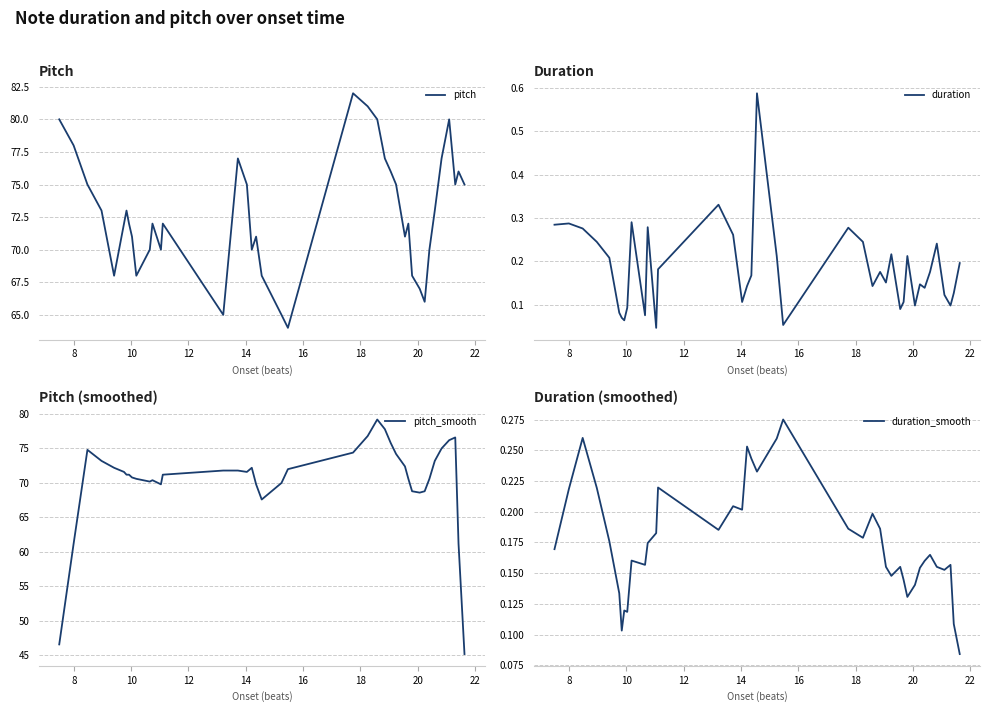

What is the average value of the pitch_smooth series?

70.4